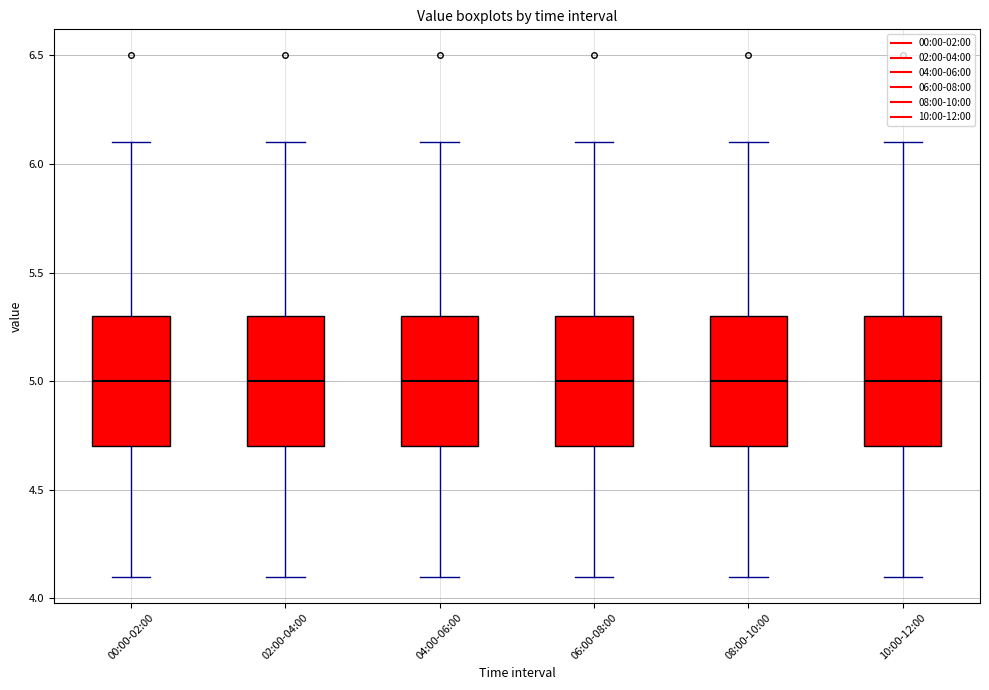

Reading left to right, read every box against the y-axis: the position of its median line, the range the box covers, and the ends of its whiskers. The values are not printed on the chart, so give them approximately, as read against the axis.

00:00-02:00: median 5.0, box 4.7 to 5.3, whiskers 4.1 to 6.1
02:00-04:00: median 5.0, box 4.7 to 5.3, whiskers 4.1 to 6.1
04:00-06:00: median 5.0, box 4.7 to 5.3, whiskers 4.1 to 6.1
06:00-08:00: median 5.0, box 4.7 to 5.3, whiskers 4.1 to 6.1
08:00-10:00: median 5.0, box 4.7 to 5.3, whiskers 4.1 to 6.1
10:00-12:00: median 5.0, box 4.7 to 5.3, whiskers 4.1 to 6.1